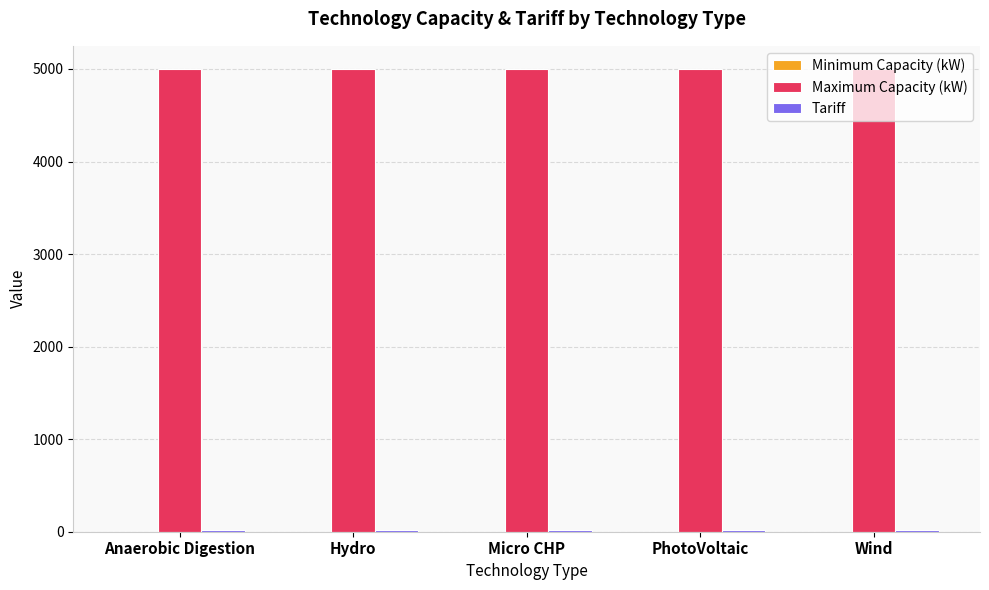

What is the greatest value displayed?

5000.0